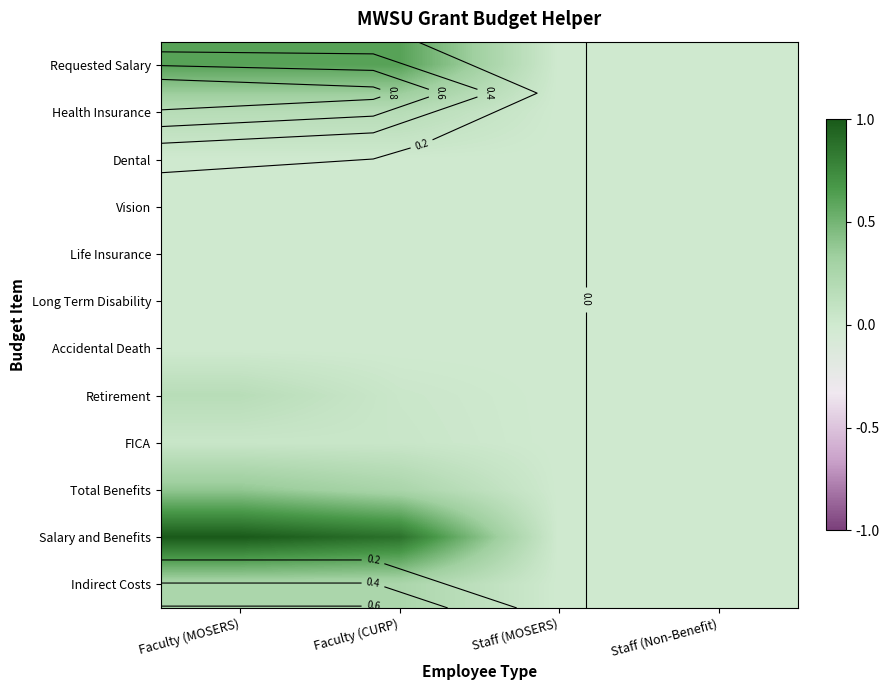

Is it true that Long Term Disability equals 0.0 at Staff (Non-Benefit)?

True